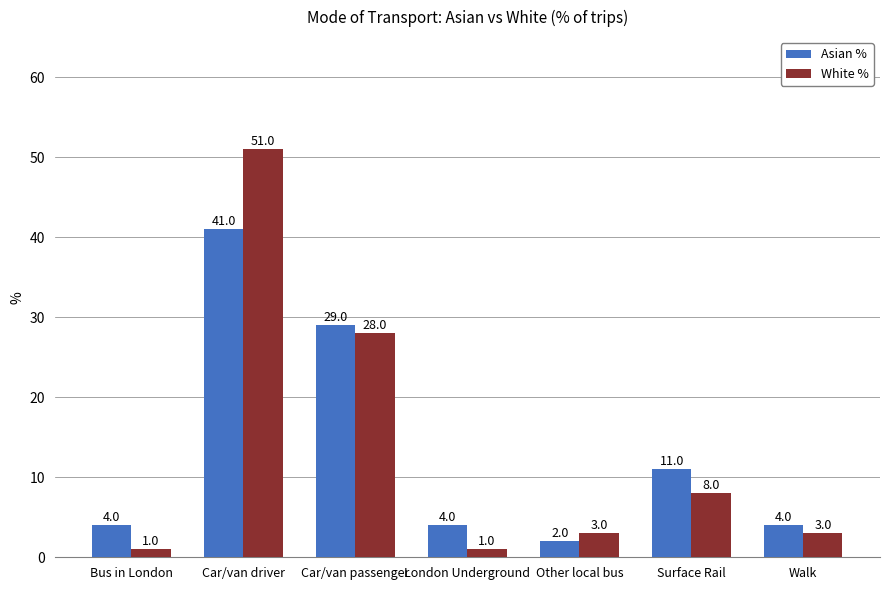

What is the difference between the maximum and minimum values in the White % series?

50